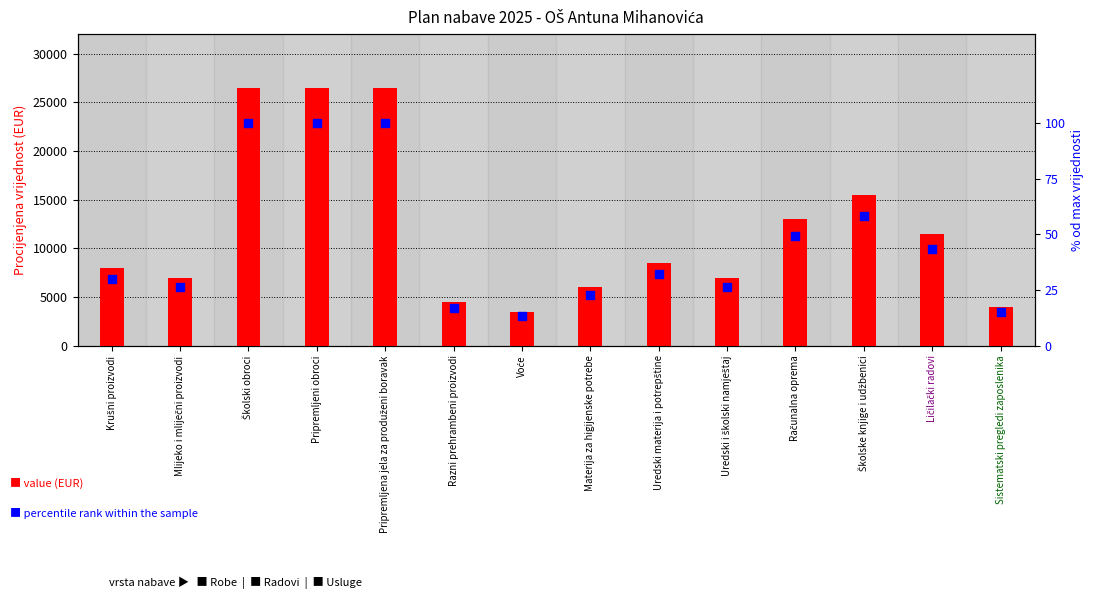

What is the total value across all series at Voće?

3513.2